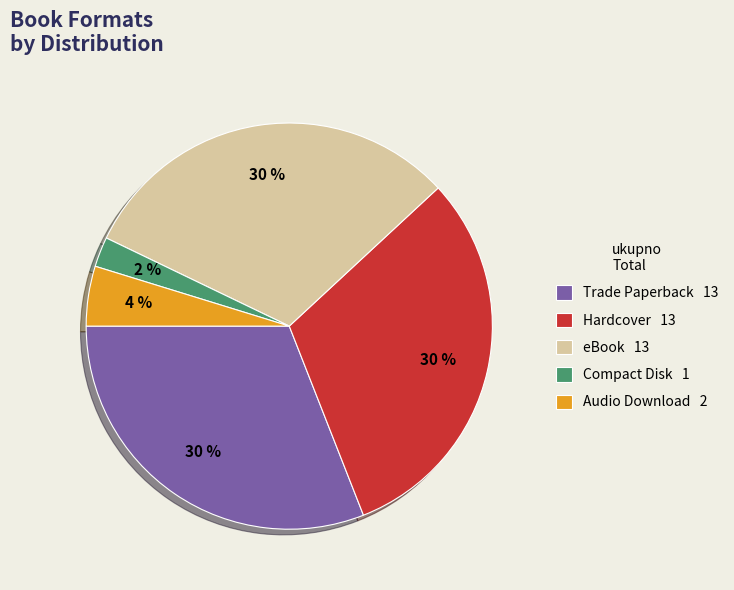

Which slice is the smallest?

Compact Disk